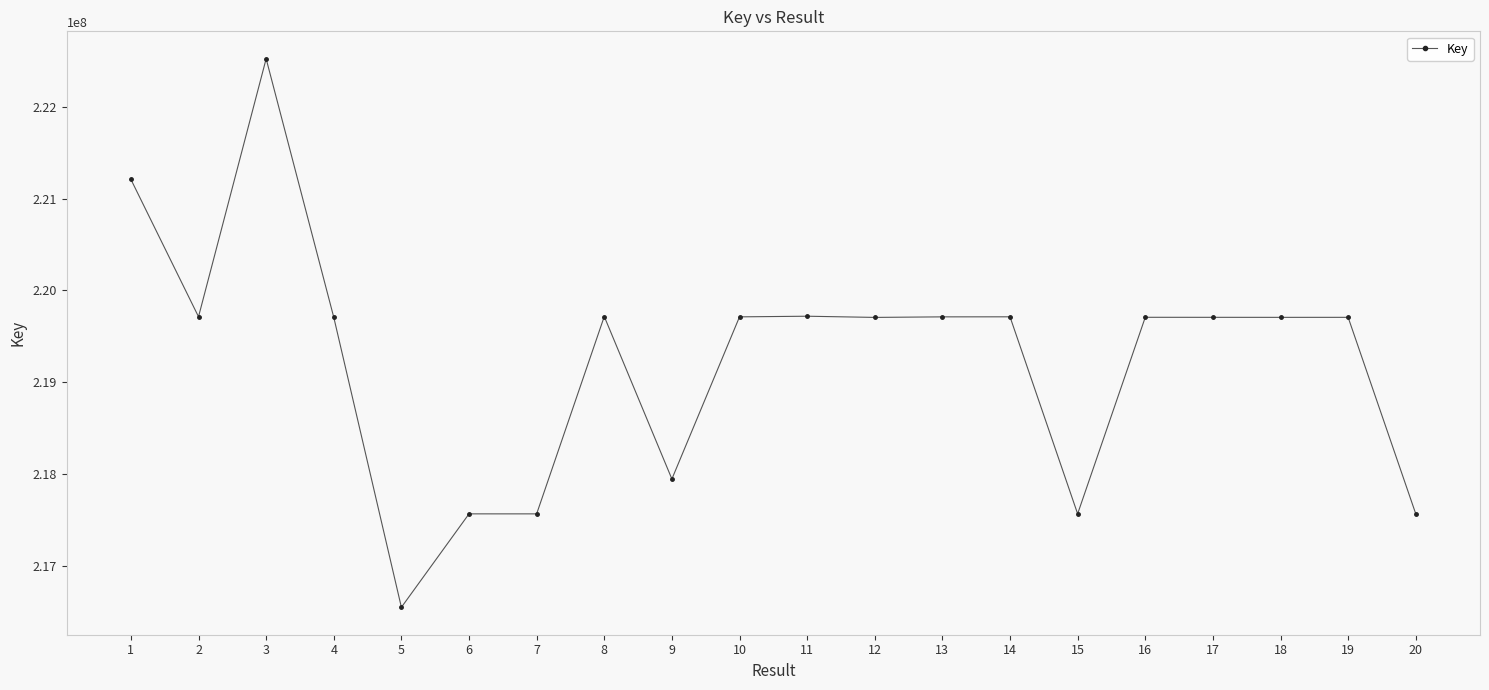

Which label corresponds to the smallest value in the chart?

5